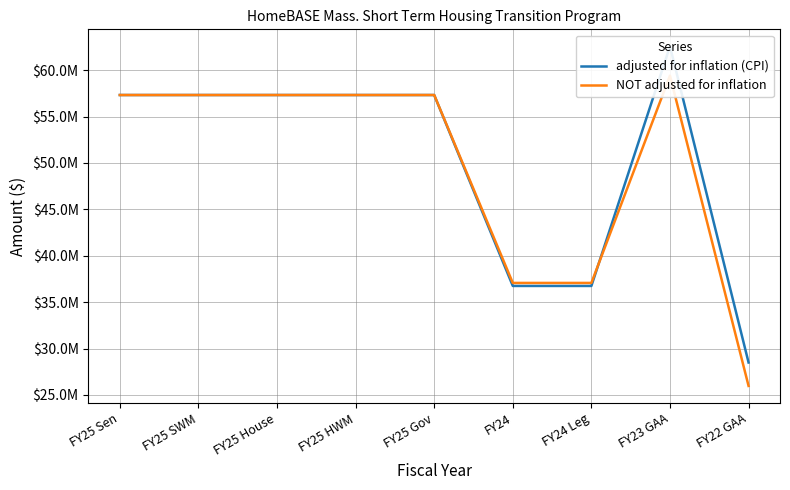

What is the label of the 1st point from the right?

FY22 GAA